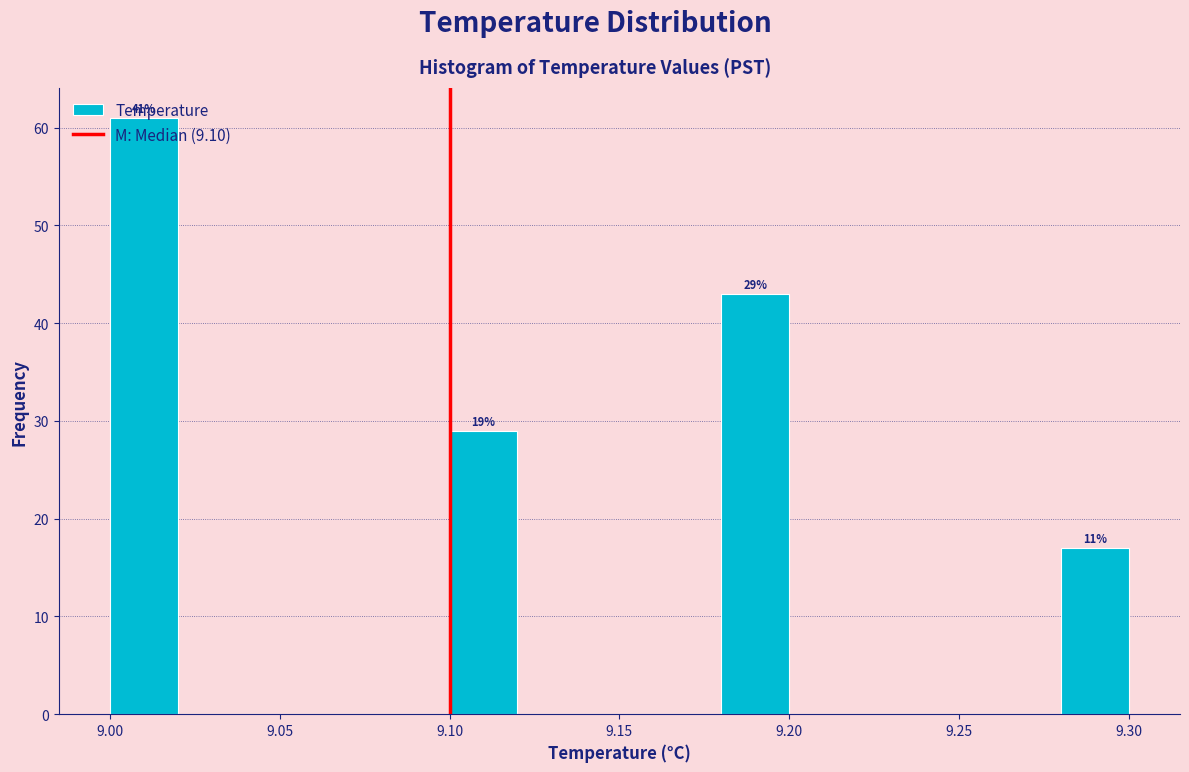

Over which range of the x-axis is the bar tallest?

9.00 to 9.02